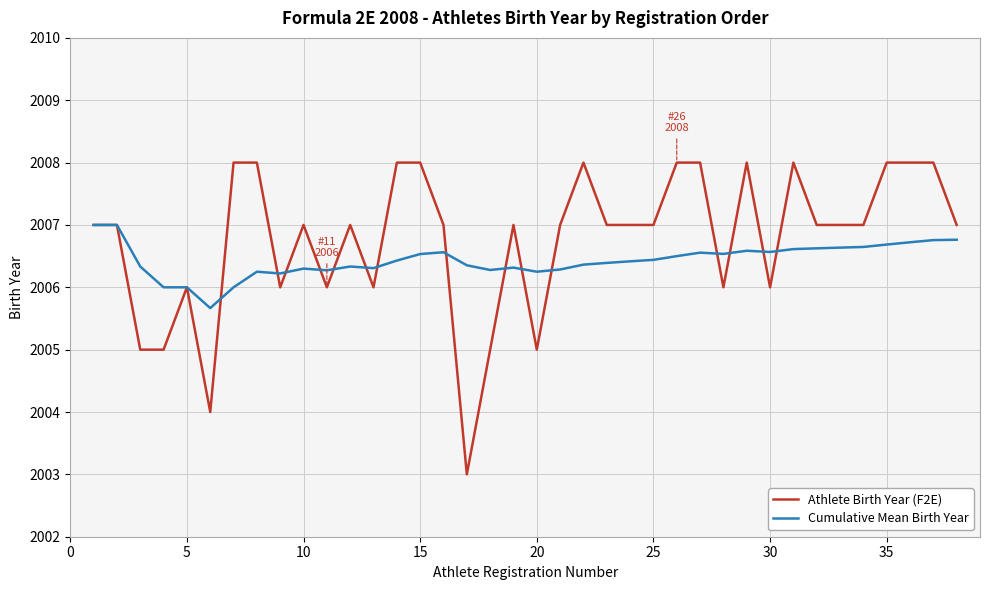

True or false: Cumulative Mean Birth Year and Athlete Birth Year (F2E) cross at least once.

True